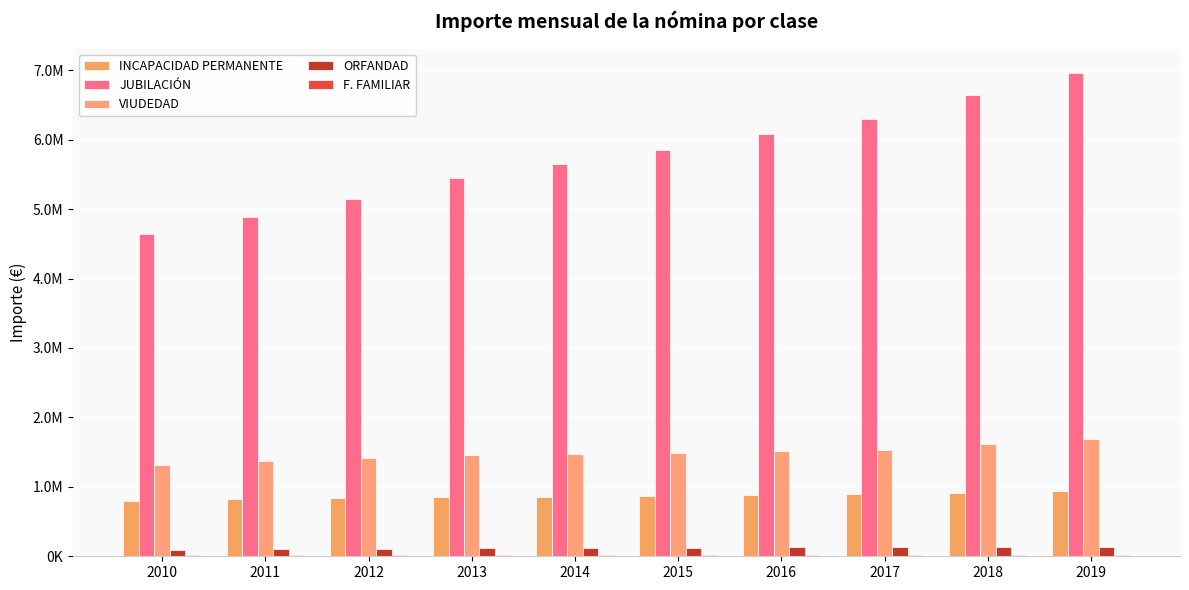

Does the chart contain stacked bars?

No